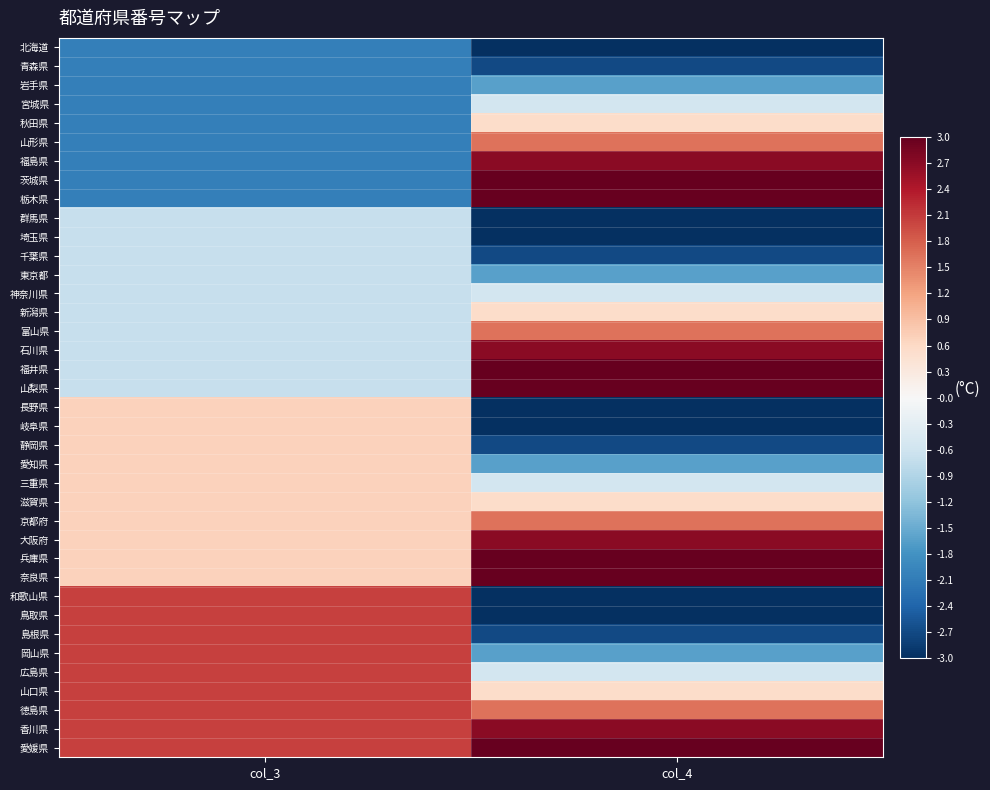

At how many categories does at least one series exceed 3?

1